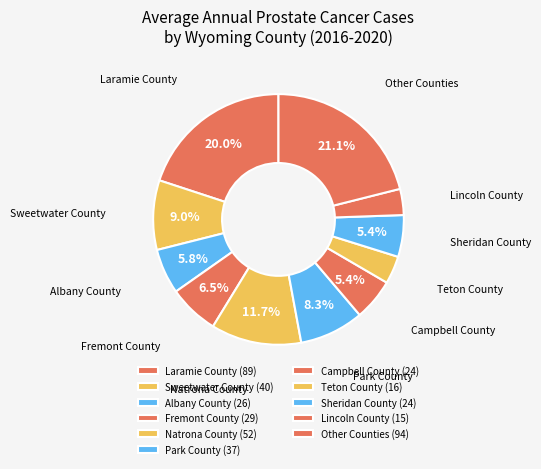

Count the number of slices in the pie.

11